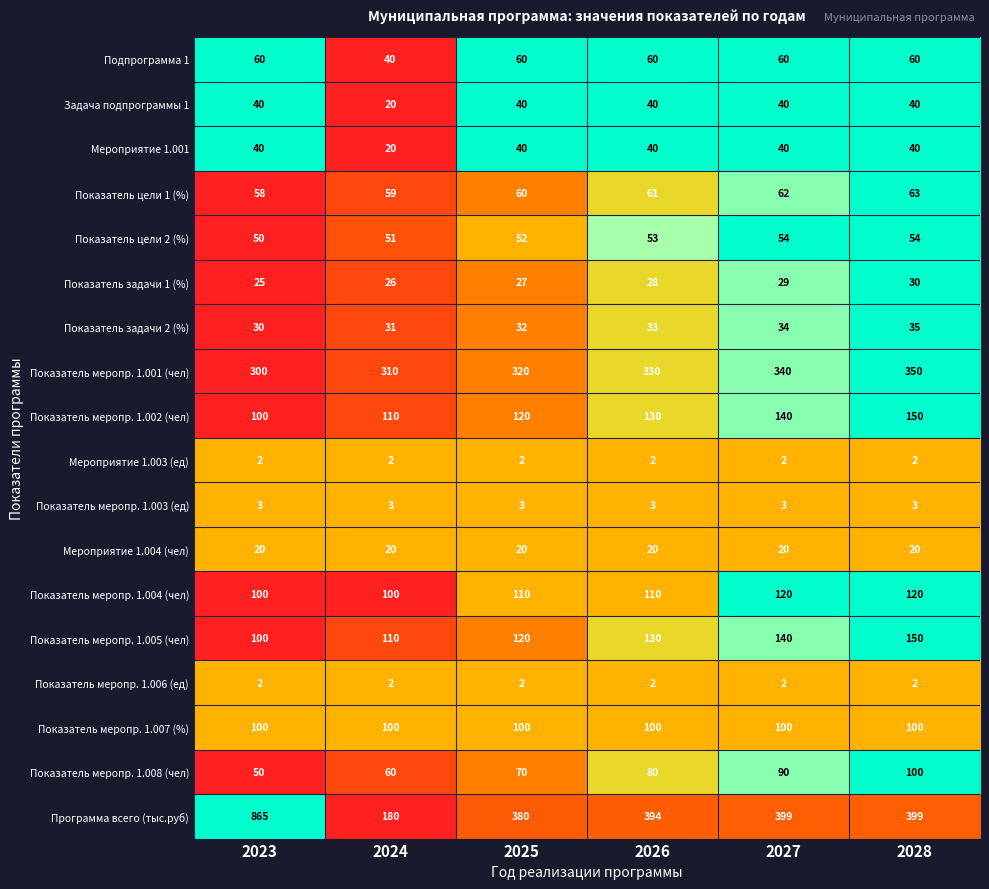

What is the difference between the highest and lowest values at 2024?

308